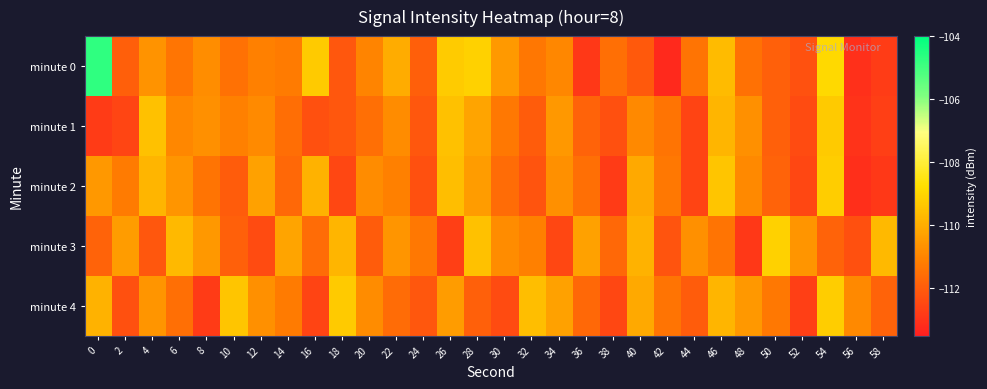

What is the difference between the highest and lowest values at 14?

1.5